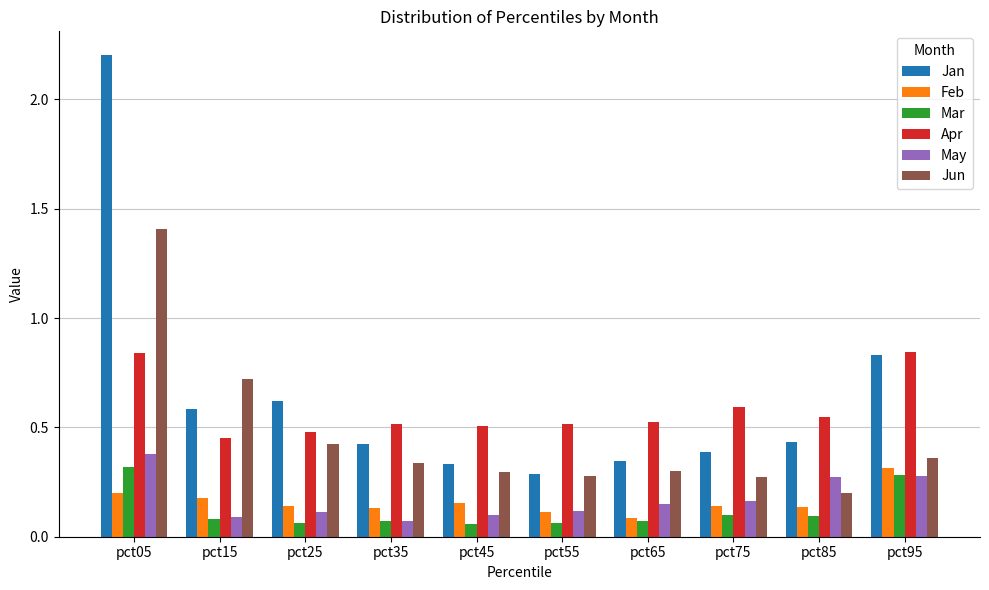

At which category is the sum across all series the highest?

pct05